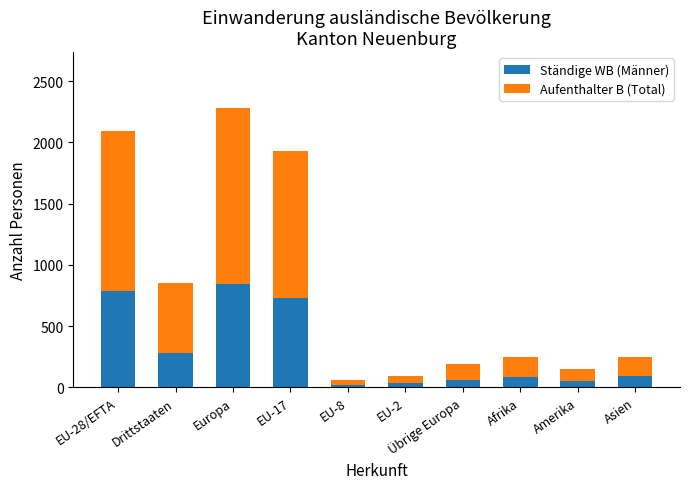

What is the sum of all Ständige WB (Männer) values?

2963